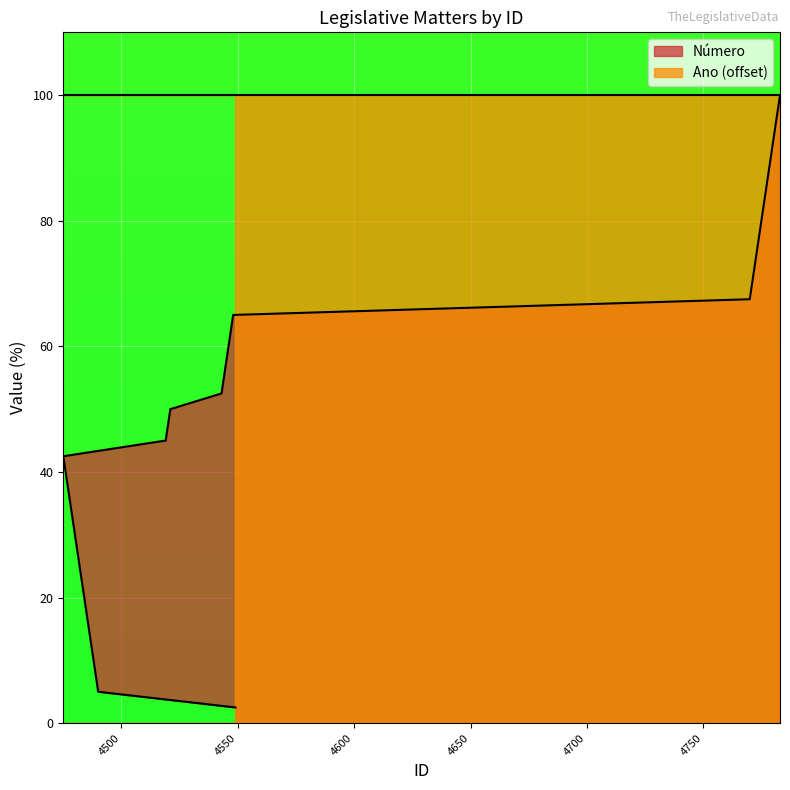

What is the smallest value displayed?

2.5